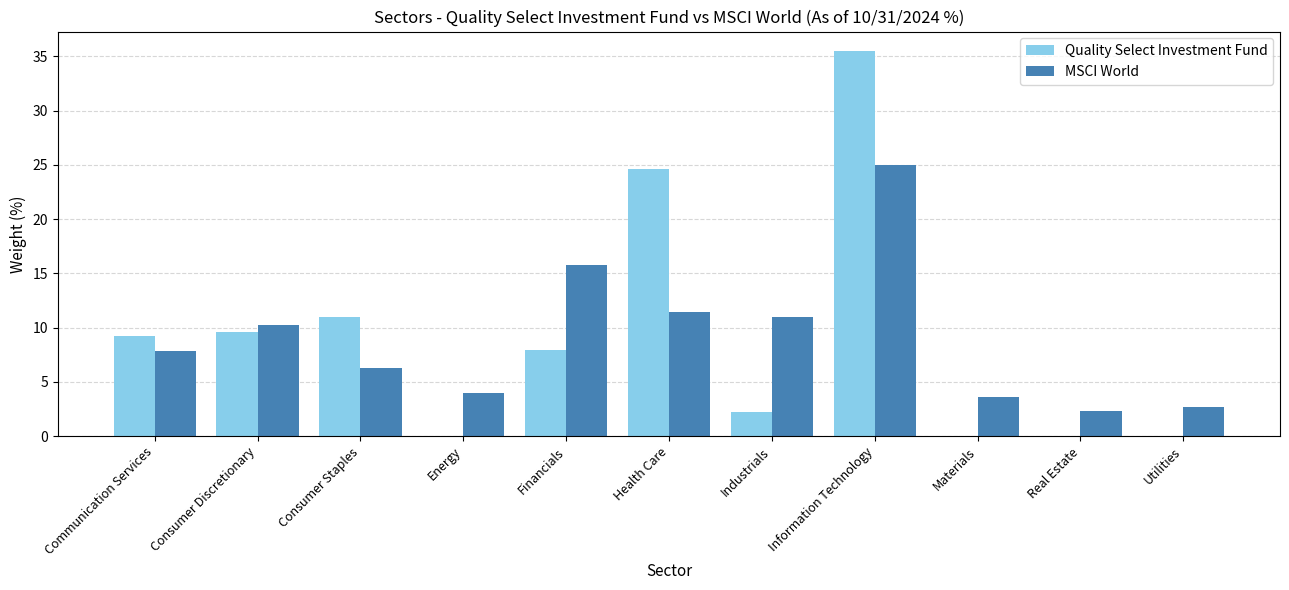

Reading left to right, extract all data points from this chart.

Quality Select Investment Fund: 9.2	9.6	11.0	0.0	7.9	24.6	2.2	35.5	0.0	0.0	0.0
MSCI World: 7.8	10.2	6.3	4.0	15.8	11.4	11.0	25.0	3.6	2.3	2.7